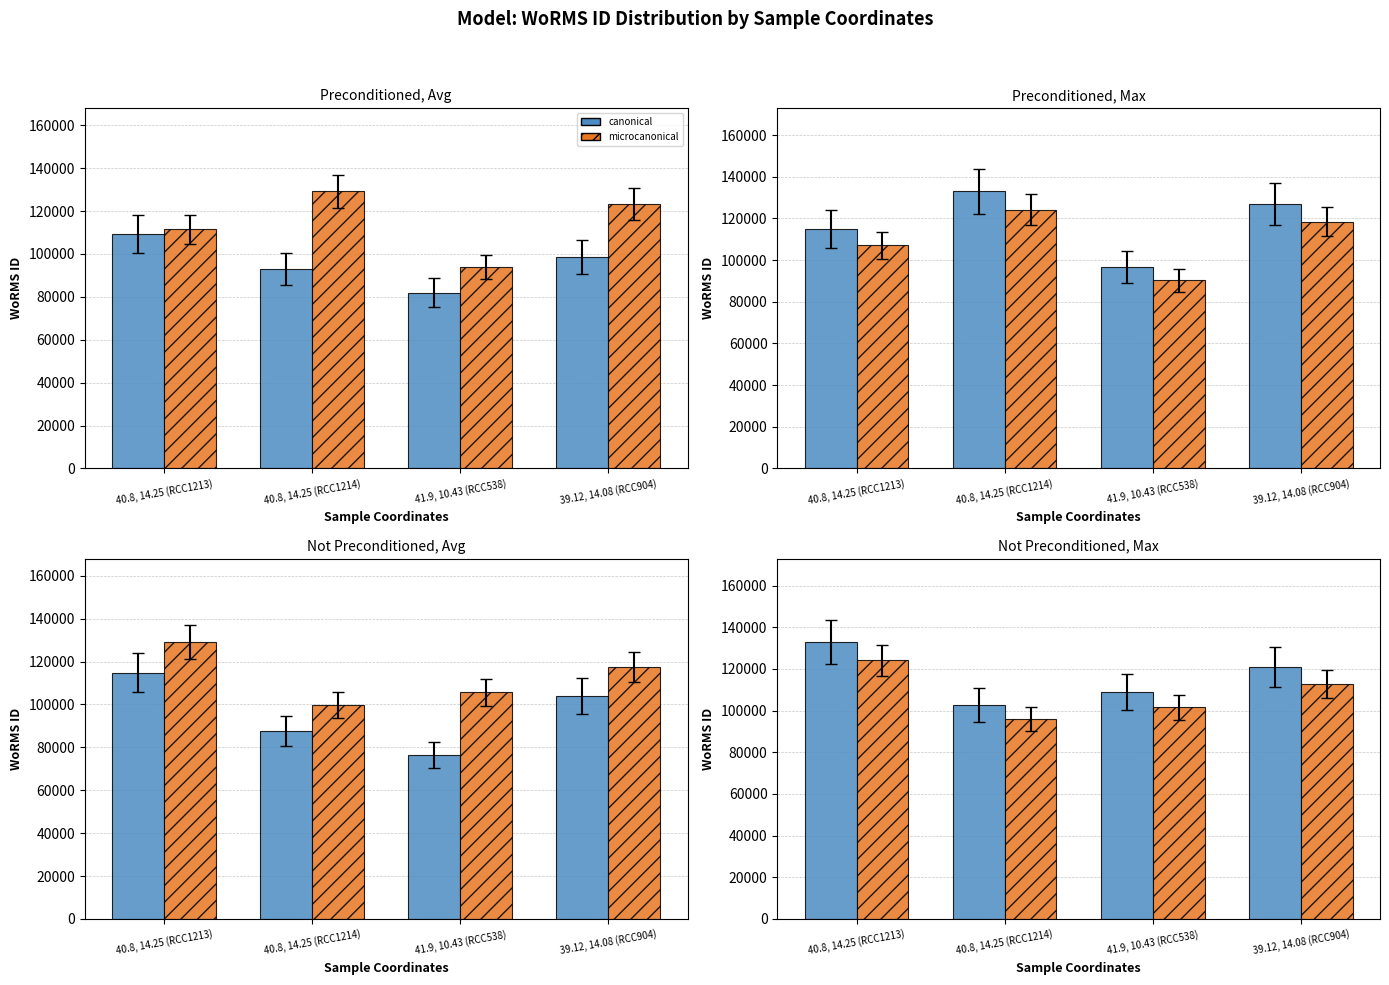

At which label is canonical (solid) closest to 117837?

39.12, 14.08 (RCC904)